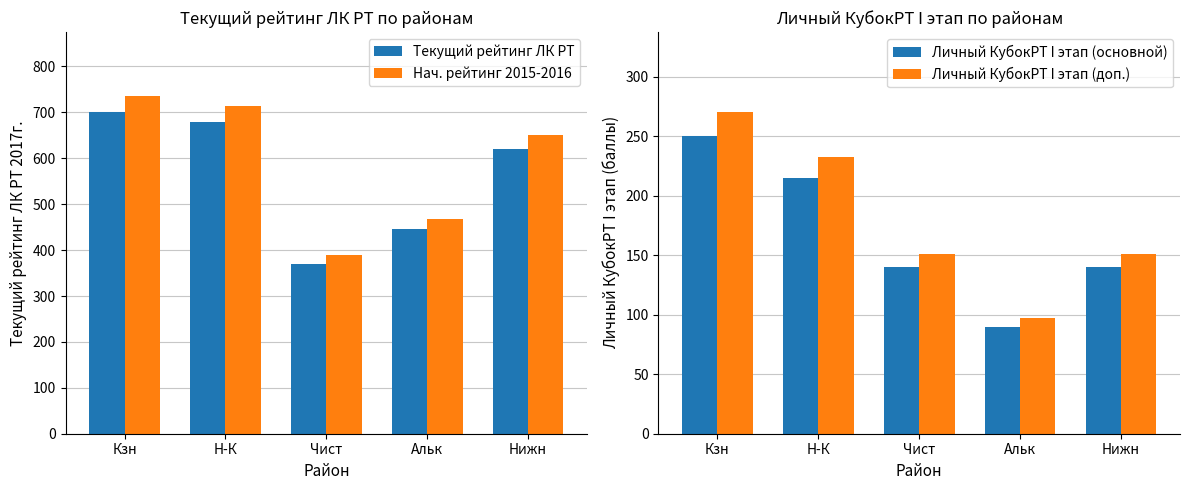

Which has a higher value, Нижн or Альк?

Нижн